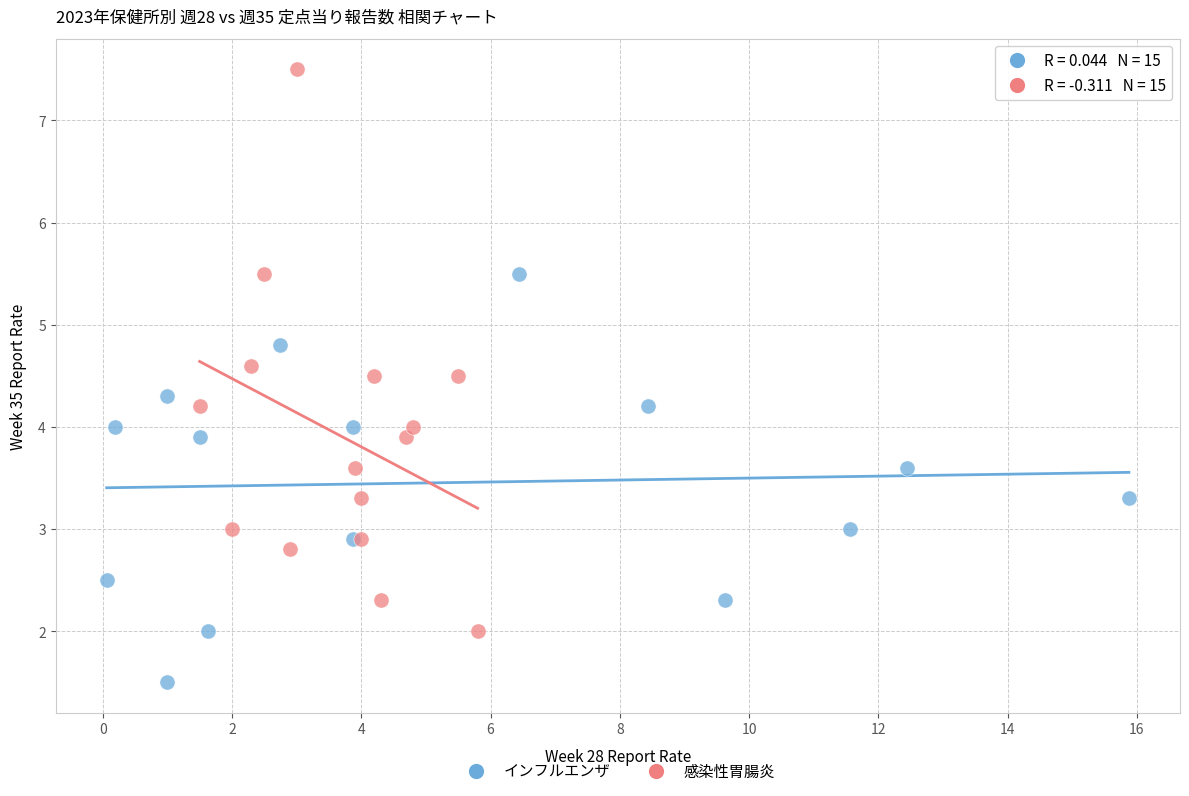

Which series has the largest Y range (max minus min)?

感染性胃腸炎